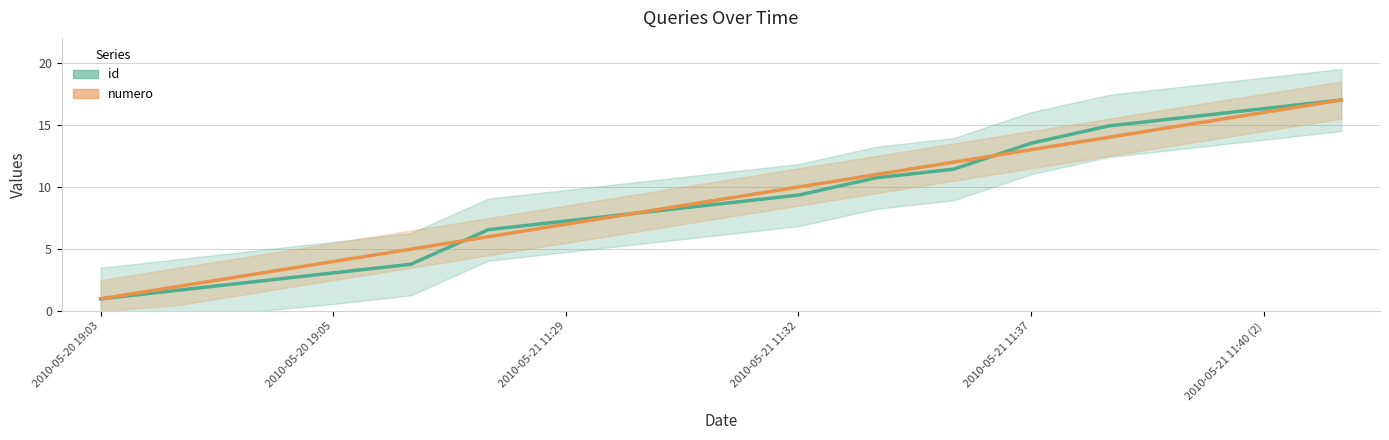

What are all the series names shown in the legend?

id, numero